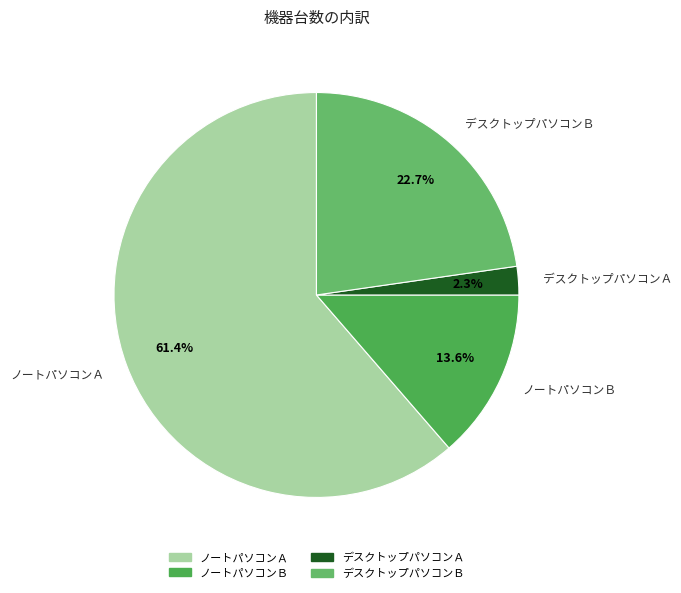

To the nearest percent, what is the difference between the largest and smallest slice percentages?

59%